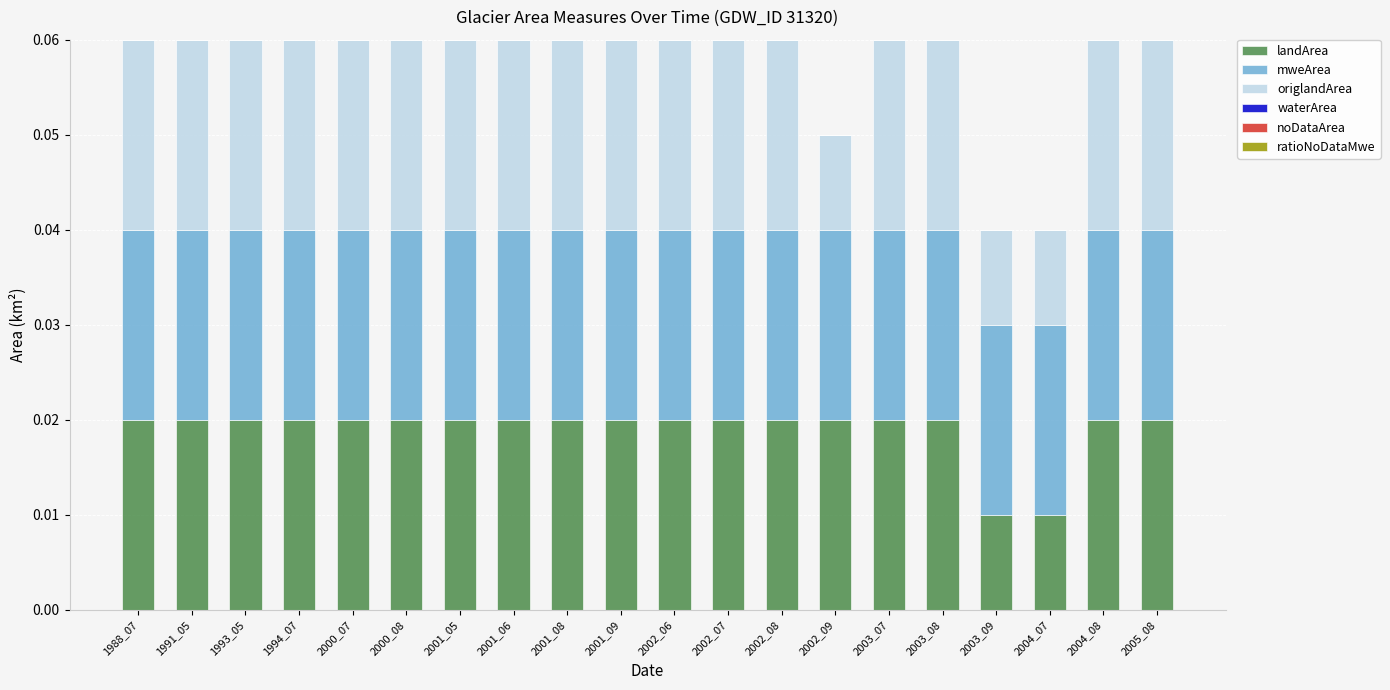

What is the sum of all landArea values?

0.4